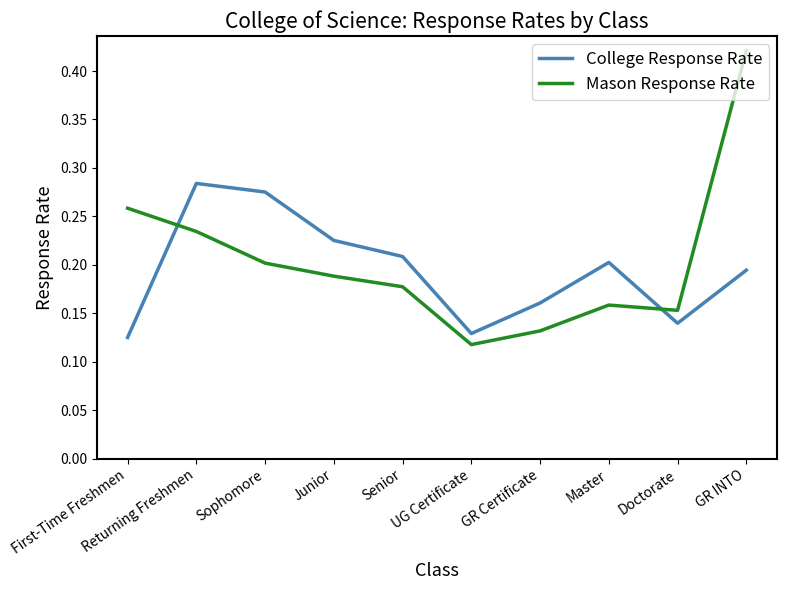

How many interior local peaks does the Mason Response Rate series have?

1